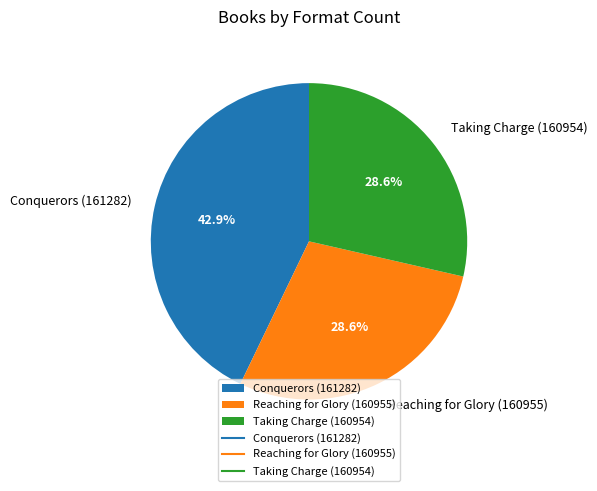

Which slice is the largest?

Conquerors (161282)